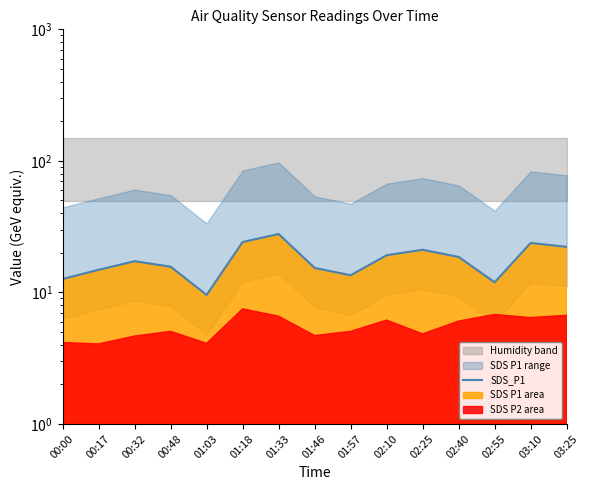

How many values are below 17?

7